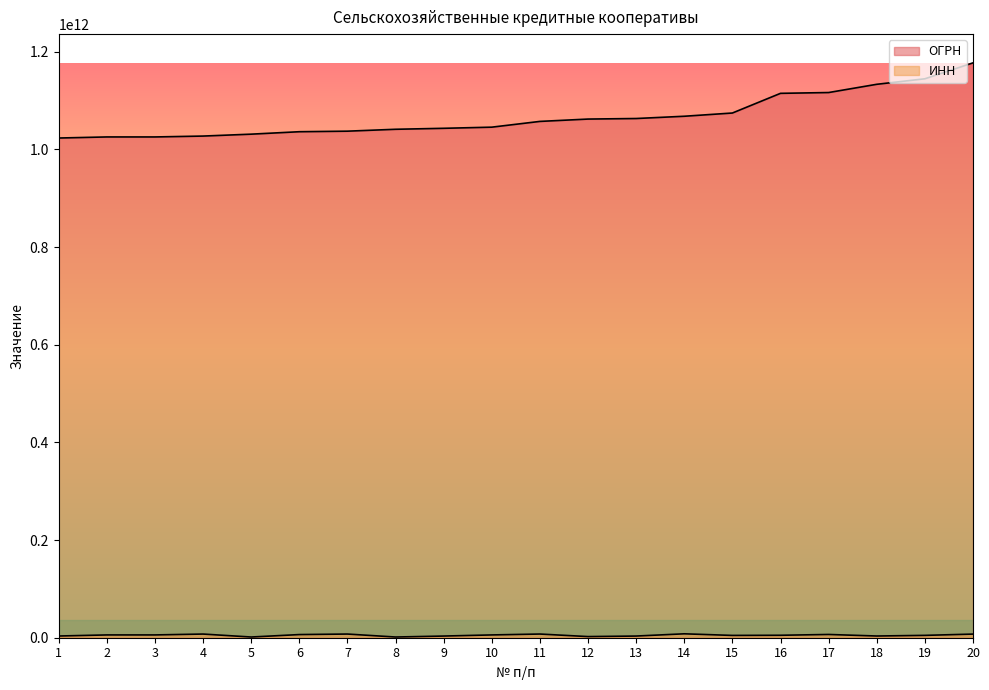

List the labels in order of ИНН value, largest first.

14, 11, 7, 4, 20, 17, 6, 3, 10, 2, 16, 19, 15, 18, 1, 13, 9, 12, 8, 5